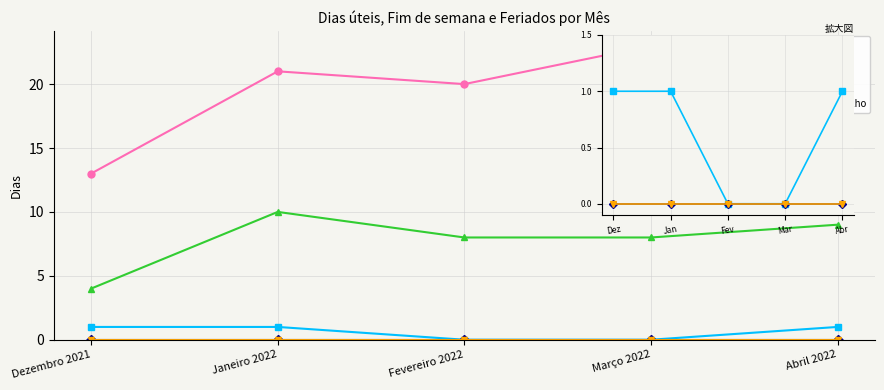

How many Fim de semana values are between 8 and 9?

3